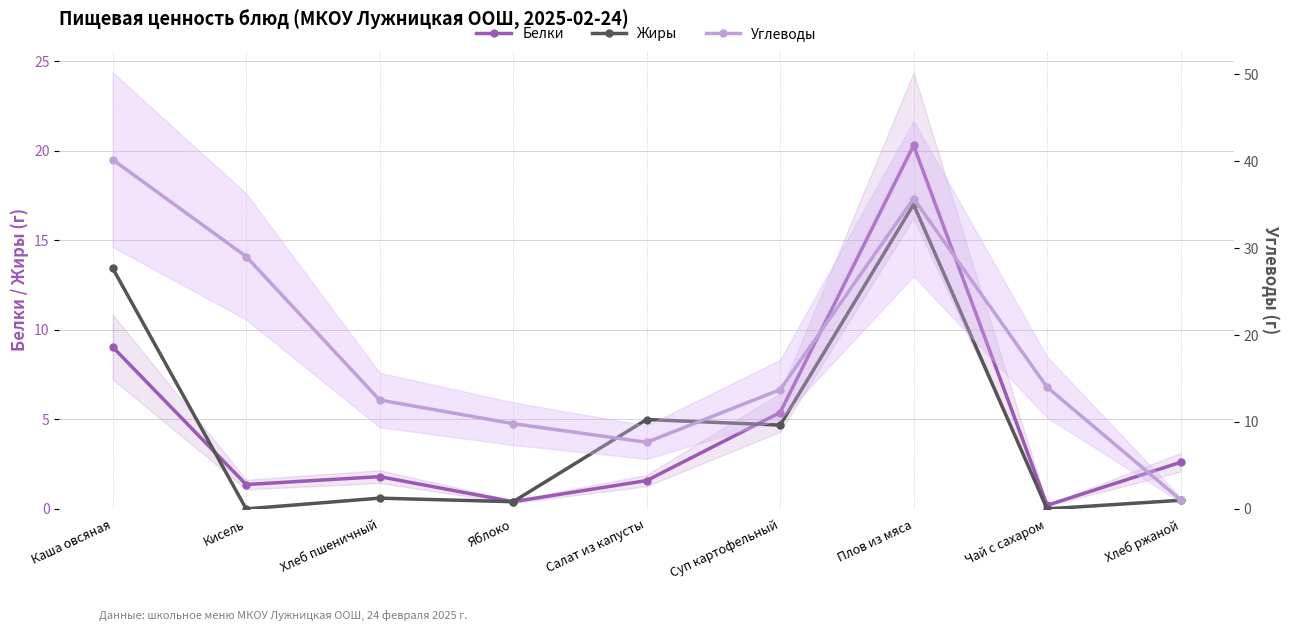

What is the highest value of the Углеводы series?

40.2